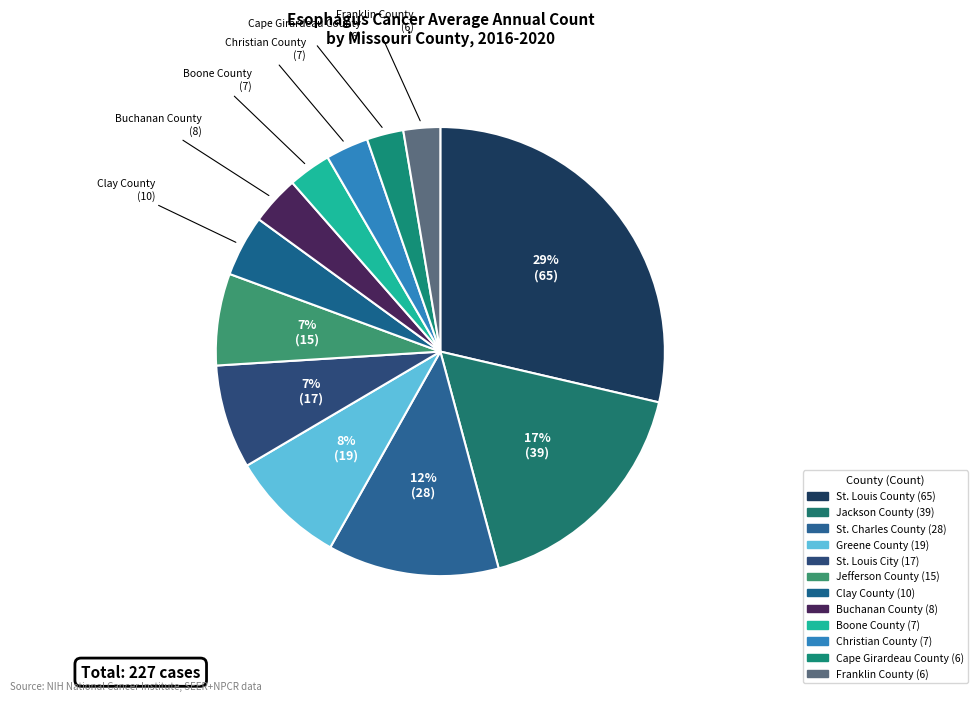

Rank the categories by value from lowest to highest.

Cape Girardeau County, Franklin County, Boone County, Christian County, Buchanan County, Clay County, Jefferson County, St. Louis City, Greene County, St. Charles County, Jackson County, St. Louis County